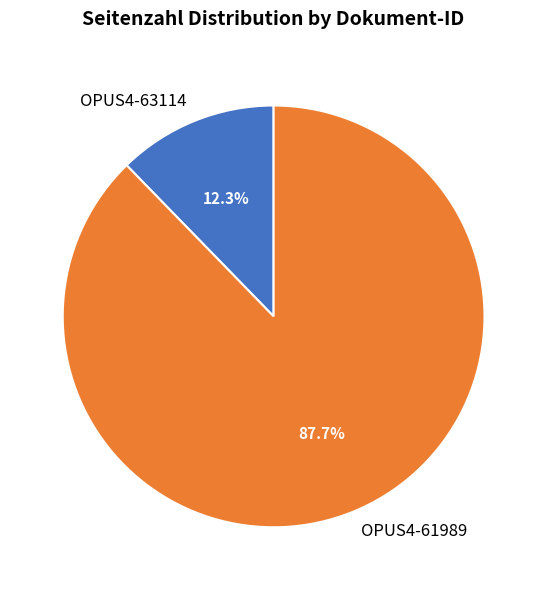

What is the smallest slice in the pie chart?

OPUS4-63114